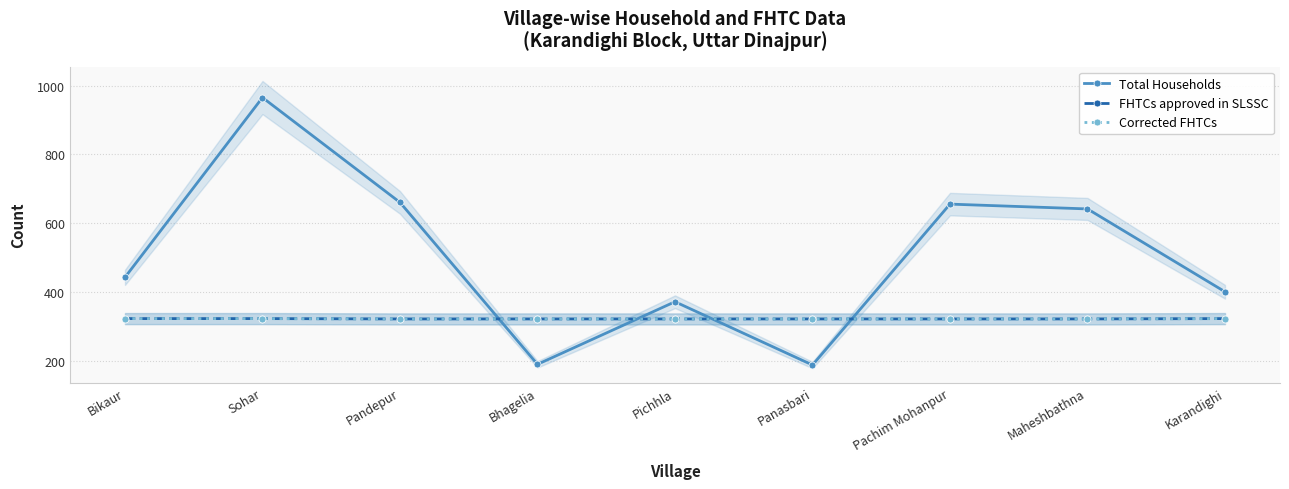

What is the label of the 4th point from the right?

Panasbari